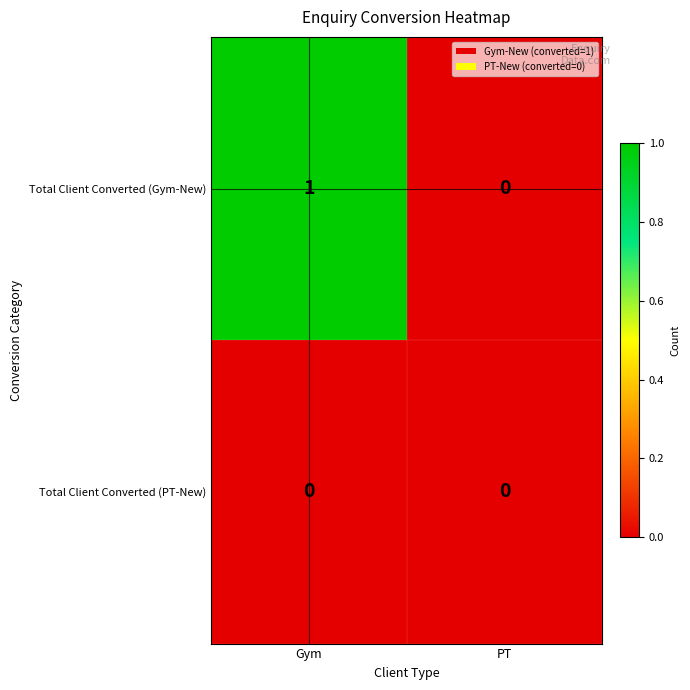

Rank the series by their maximum value, from highest to lowest.

Total Client Converted (Gym-New), Total Client Converted (PT-New)